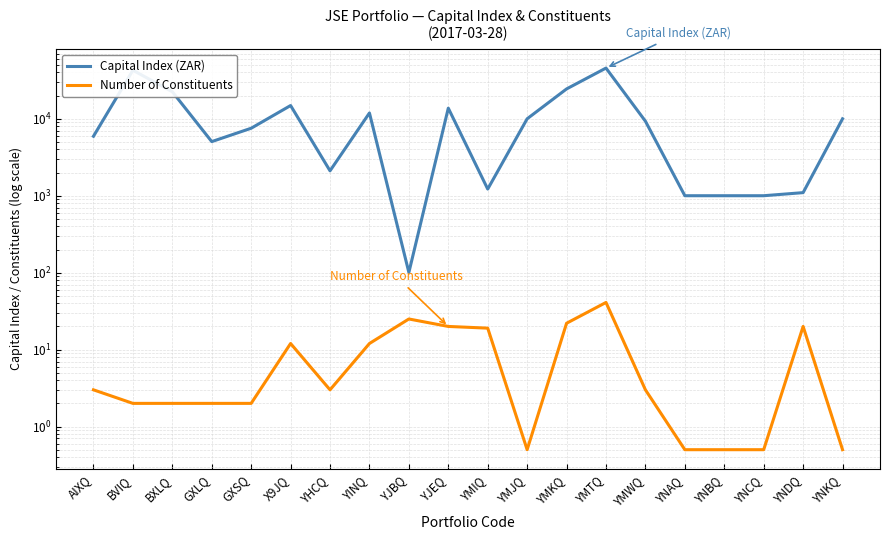

Rank the series at YNCQ from highest to lowest value.

Capital Index (ZAR), Number of Constituents